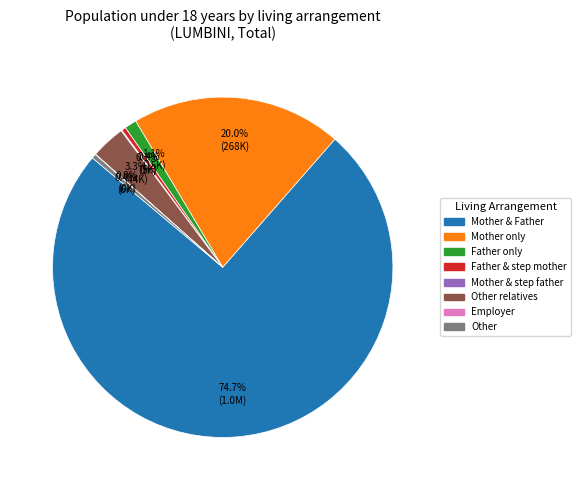

The Mother only slice represents 34% of the pie. True or false?

False